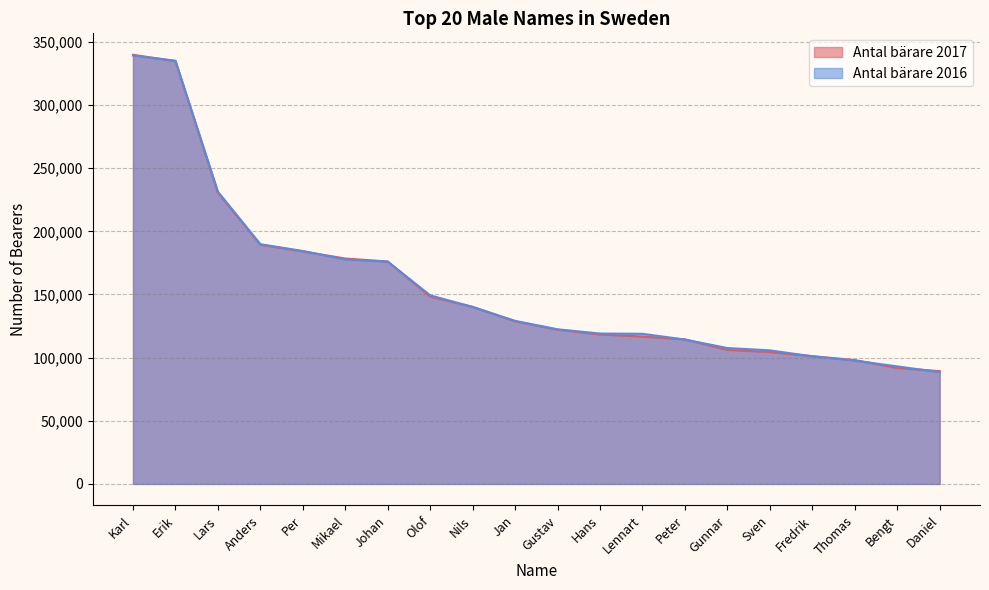

Rank the series at Johan from highest to lowest value.

Antal bärare 2017, Antal bärare 2016